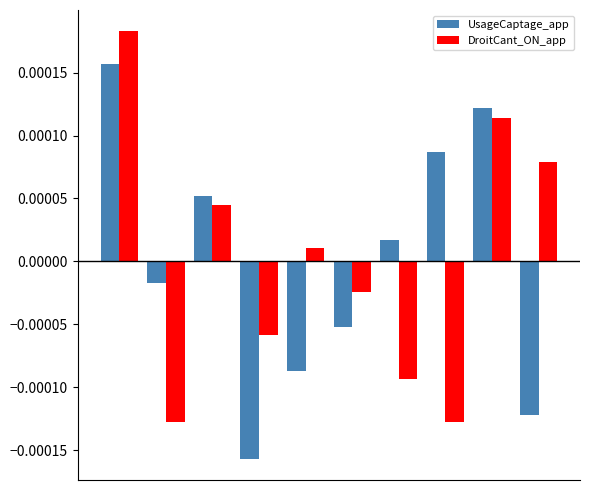

How many values in the UsageCaptage_app series are below 0?

5